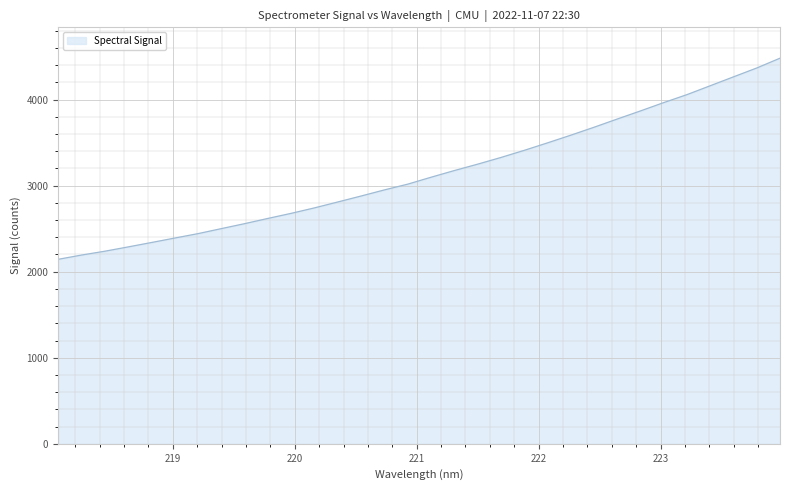

What is the minimum value shown in the chart?

2143.7